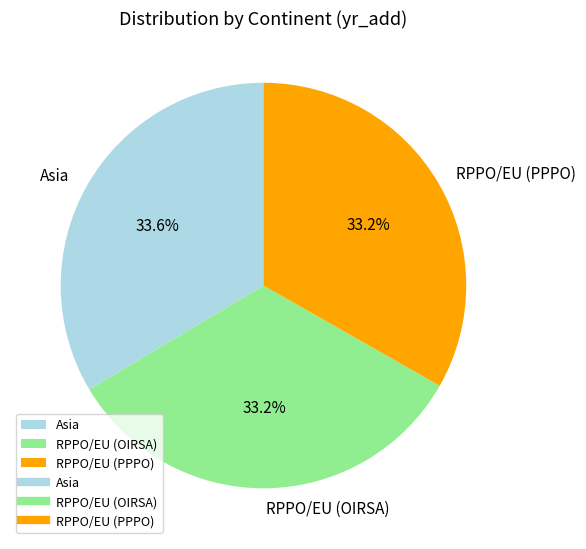

Does any single category account for the majority?

No